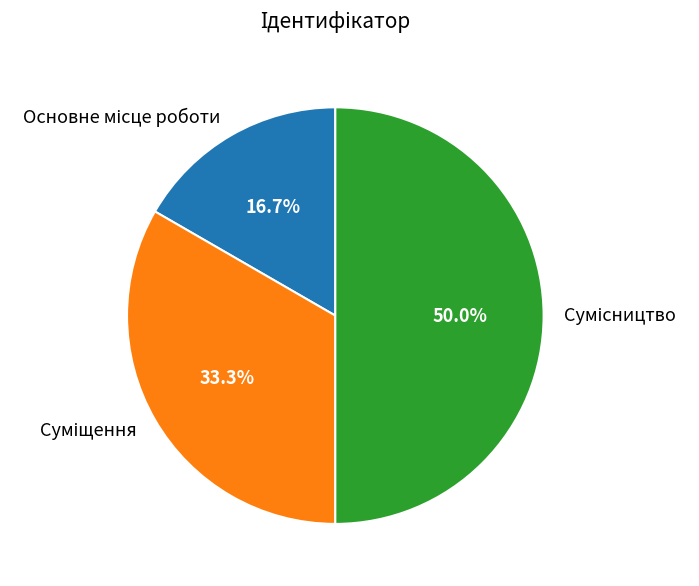

How many slices are in this pie chart?

3